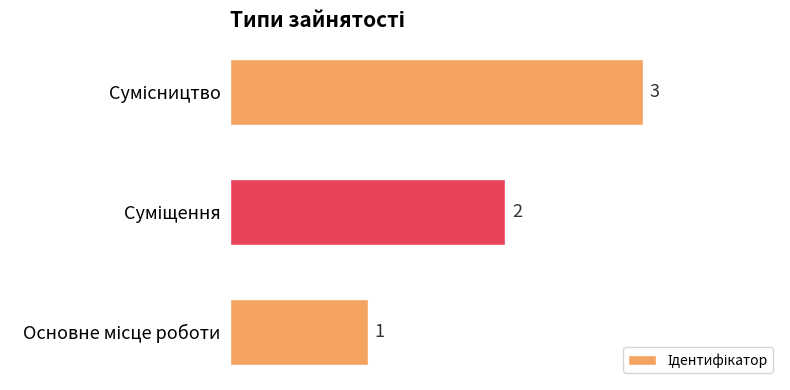

What is the sum of all values?

6